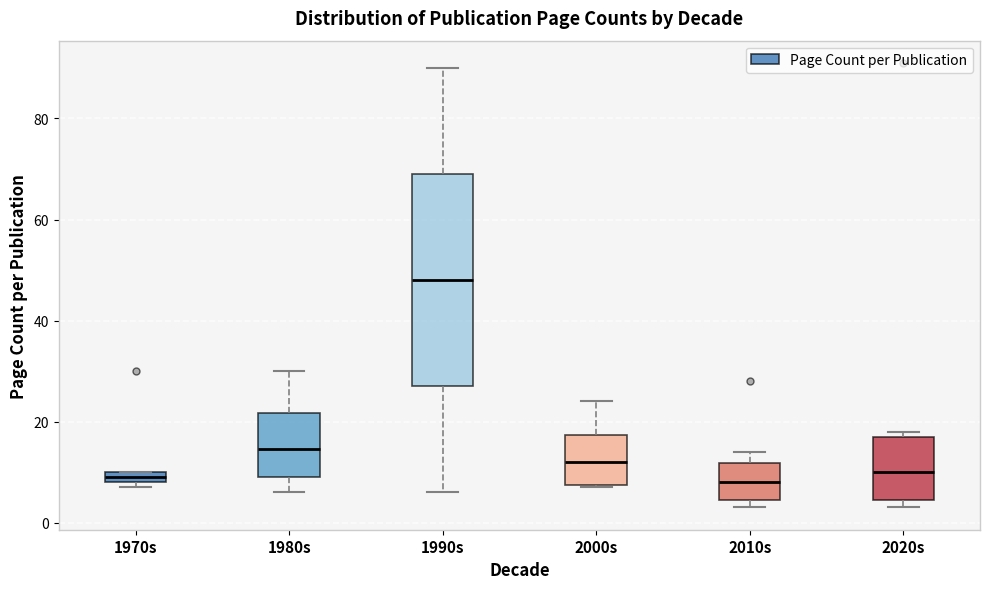

Which box's median line is the highest?

1990s